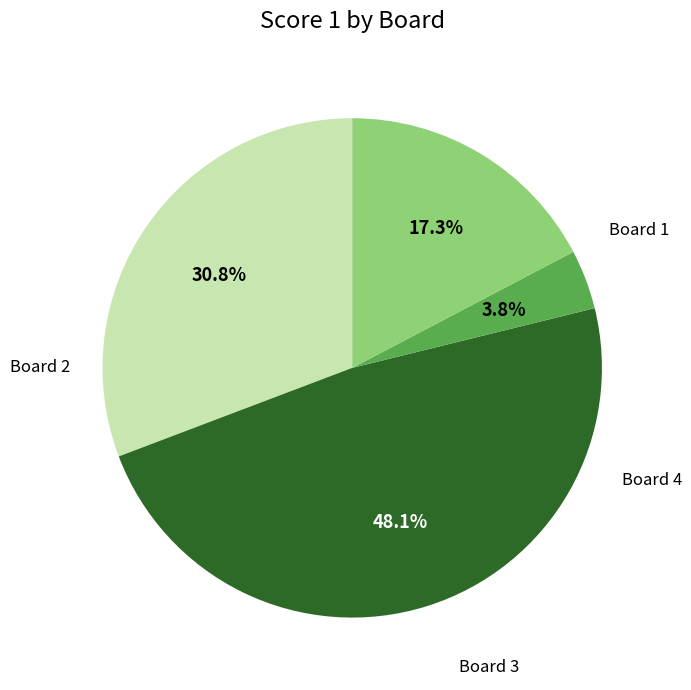

How many segments does this pie chart have?

4